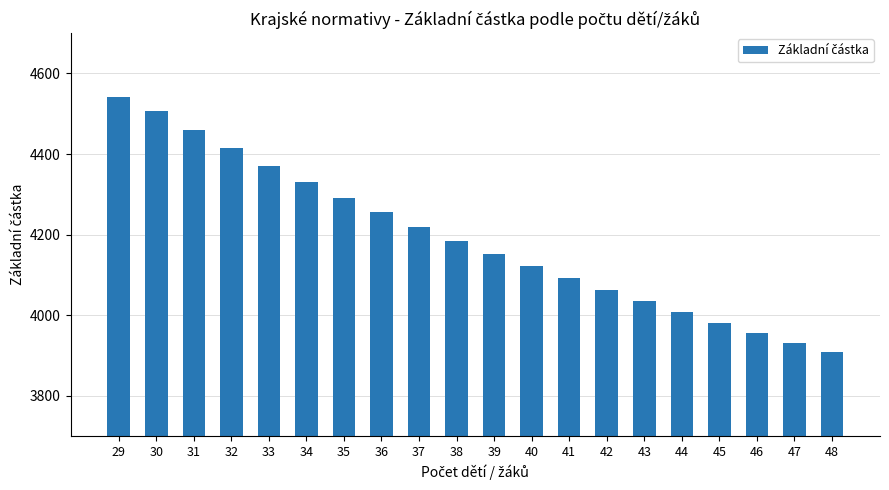

Reading left to right, extract all data points from this chart.

29=4542	30=4507	31=4460	32=4414	33=4371	34=4331	35=4292	36=4255	37=4220	38=4185	39=4153	40=4122	41=4091	42=4062	43=4034	44=4007	45=3981	46=3956	47=3932	48=3909